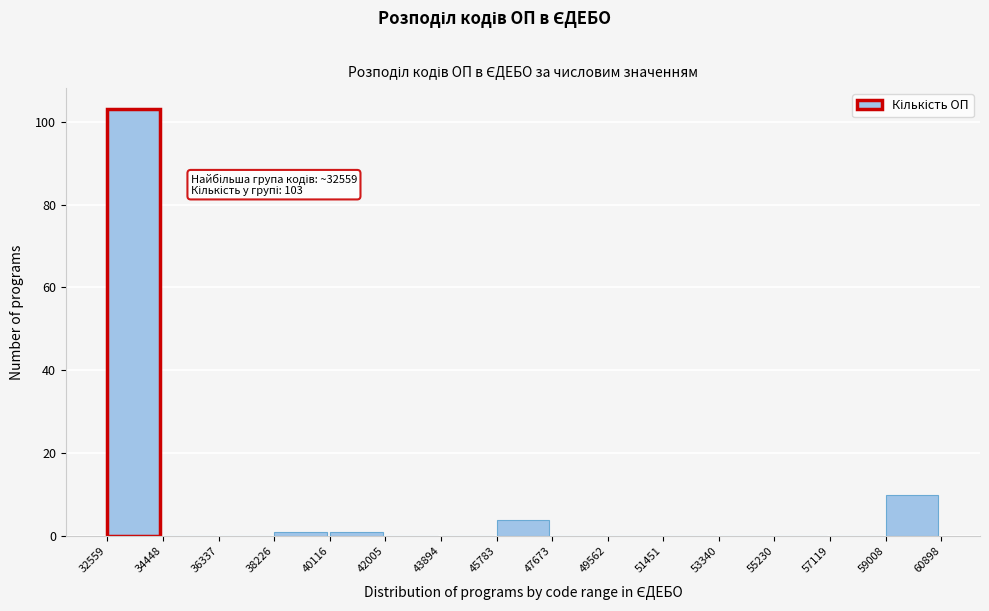

Which range on the x-axis has the tallest bar?

32559 to 34448